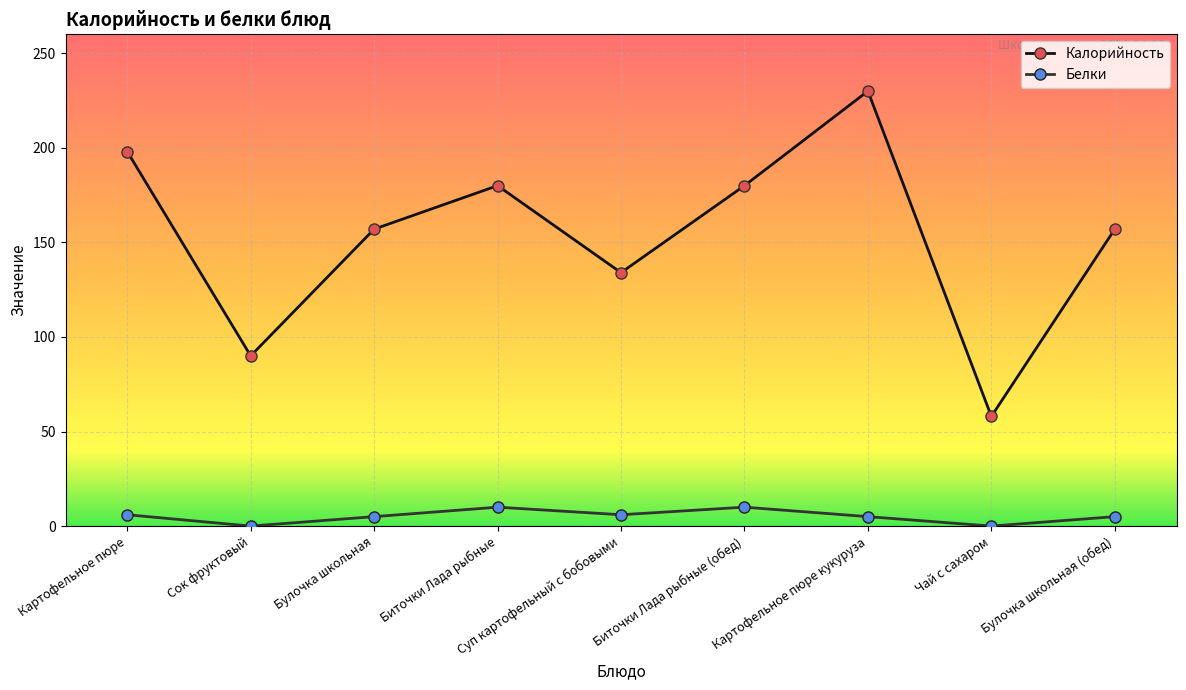

Is this an area chart (filled region under the line)?

No